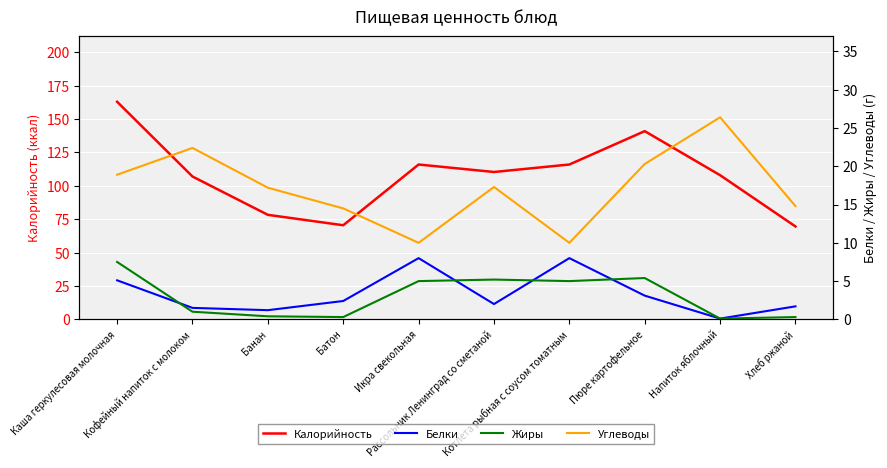

What is the difference between the Жиры values at Напиток яблочный and Хлеб ржаной?

0.2